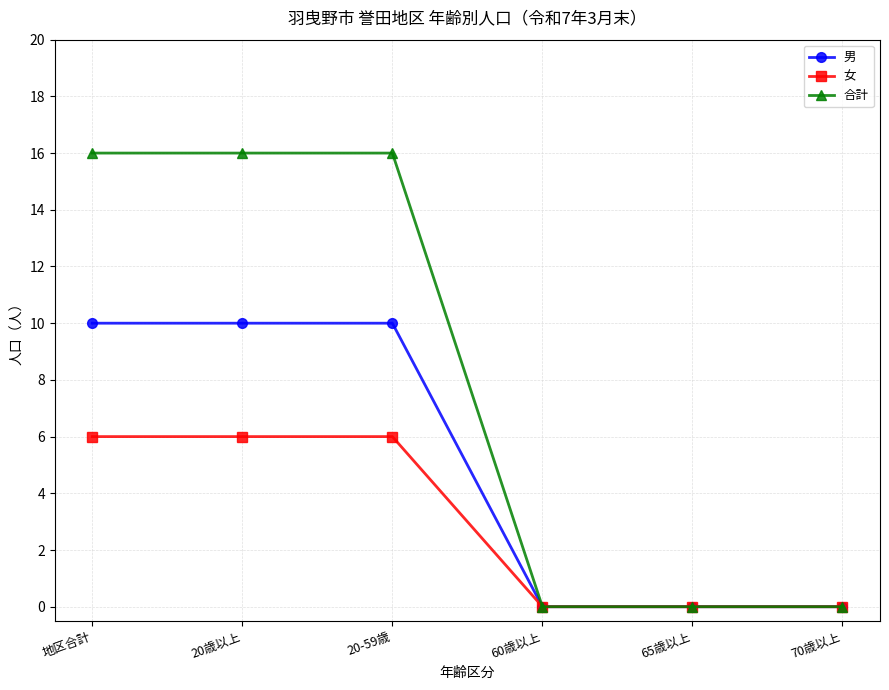

What are all the series names shown in the legend?

男, 女, 合計